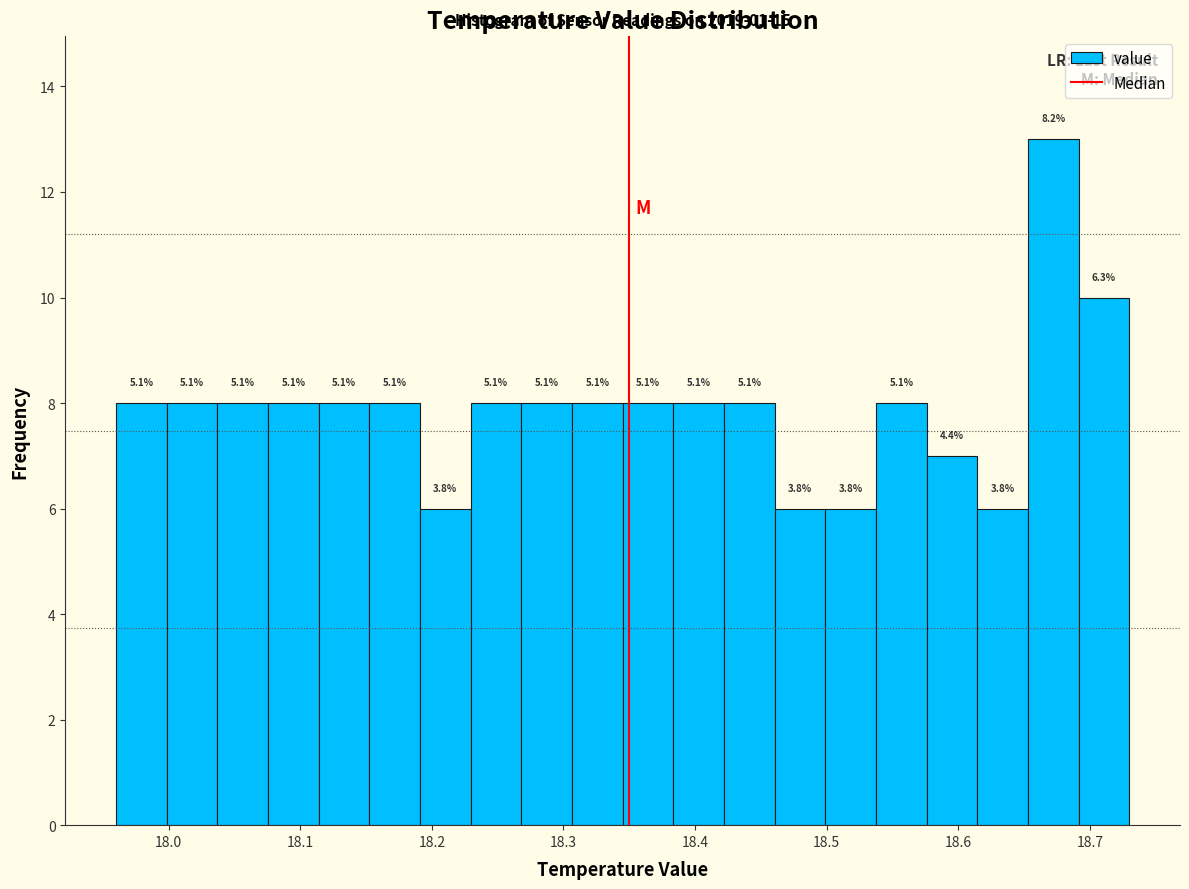

Read against the x-axis, roughly where is the centre of the tallest bar?

18.67